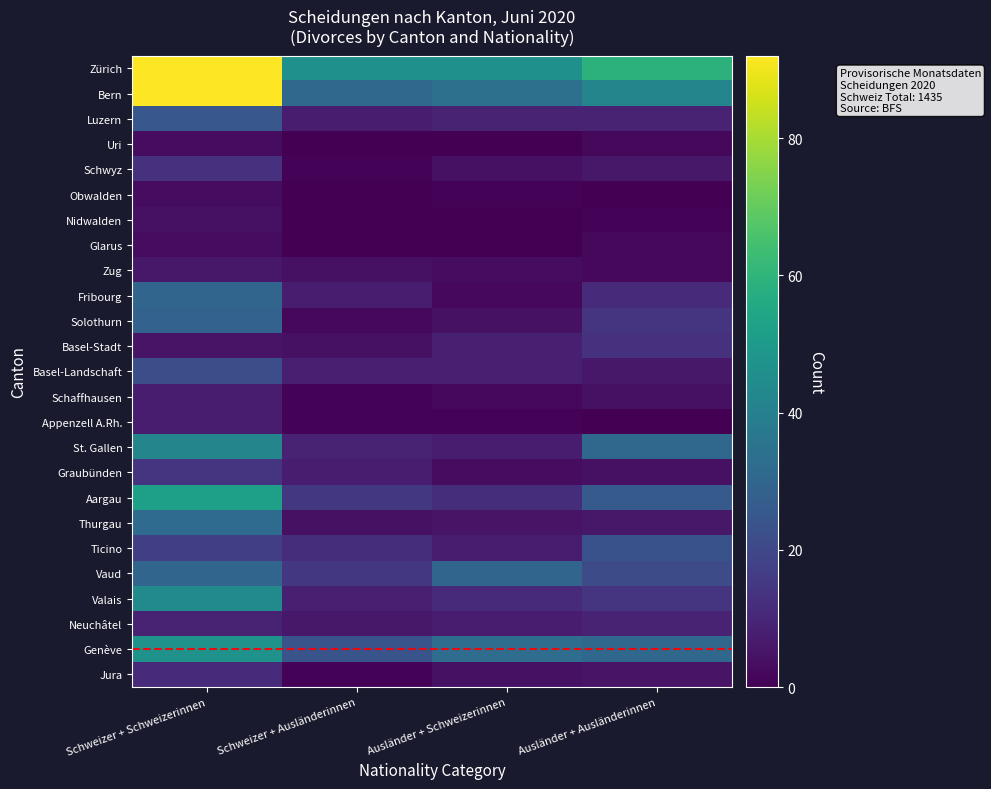

What is the total value across all series at Ausländer + Schweizerinnen?

241